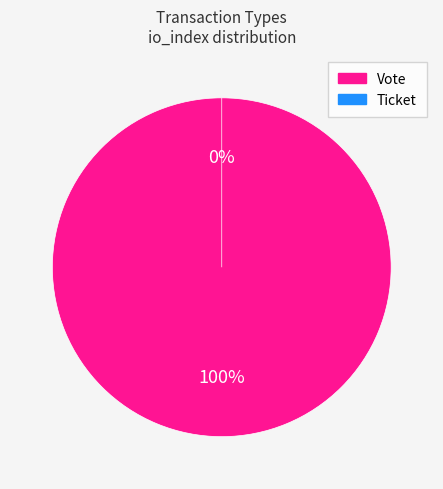

Is there any slice that represents more than half of the pie?

Yes